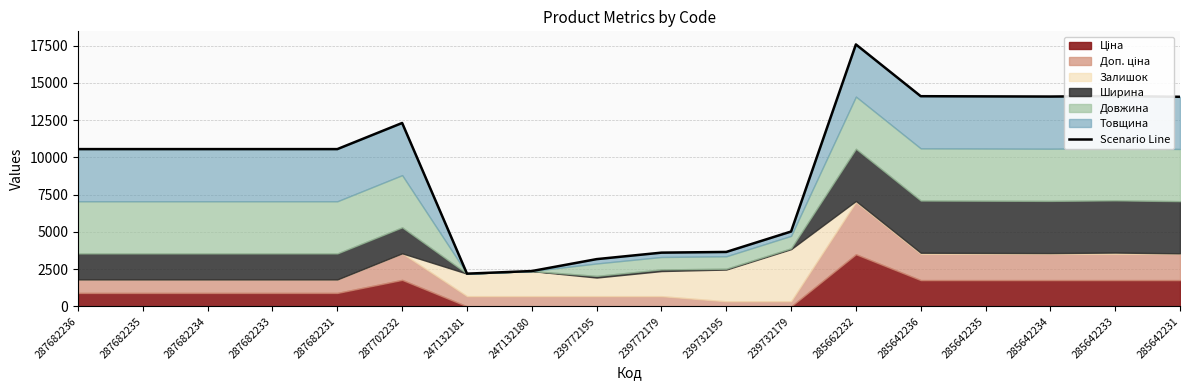

How many points are higher than both their immediate neighbors (excluding endpoints)?

3